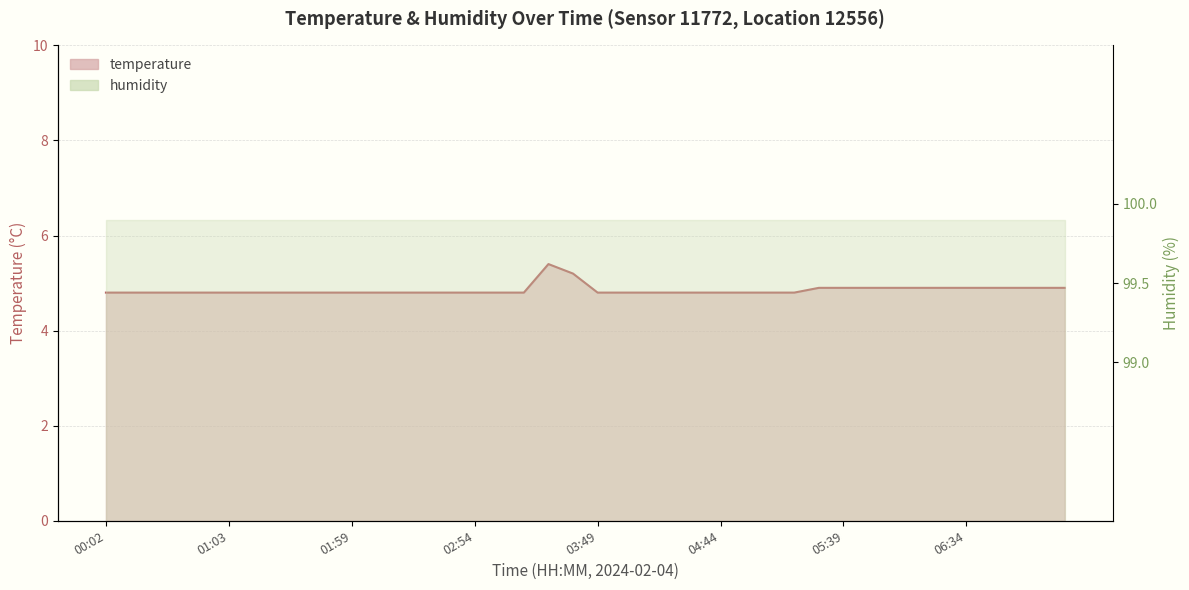

What is the ratio of the value at 02:21 to the value at 02:54?

1.0